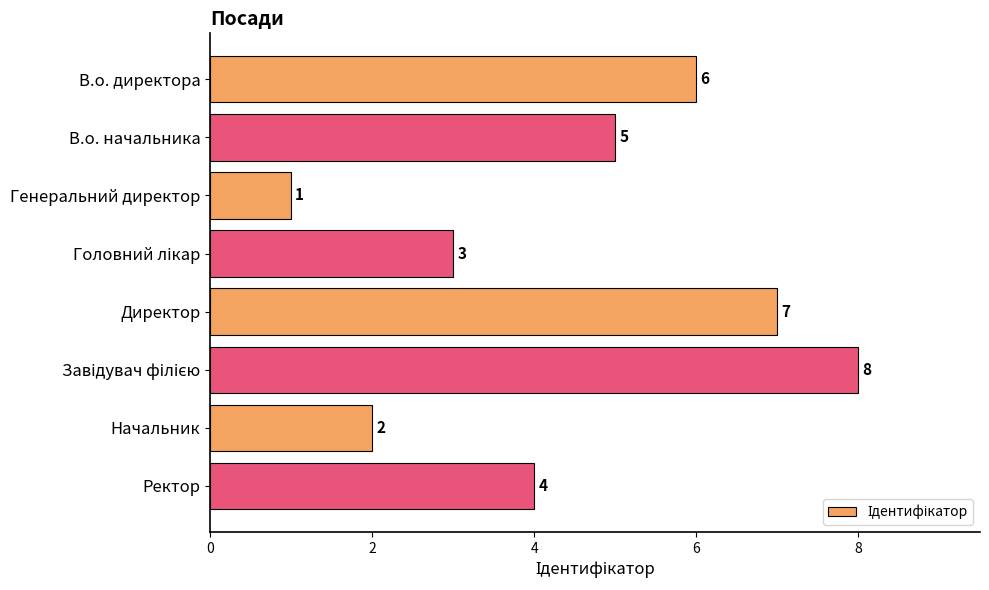

How many values are below 5?

4